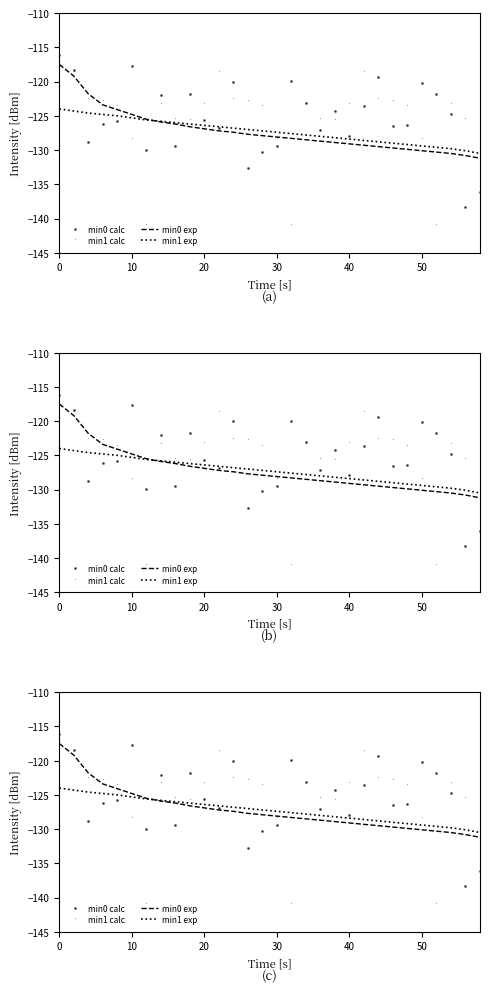

What is the average value of the min0 calc series?

-125.3